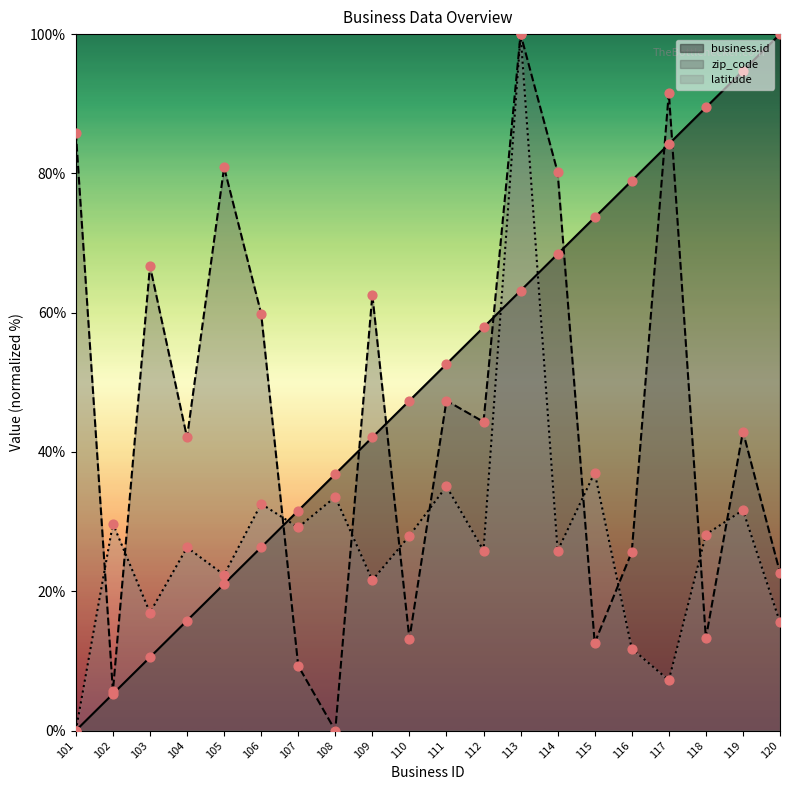

Which series reaches the maximum Y coordinate?

business.id